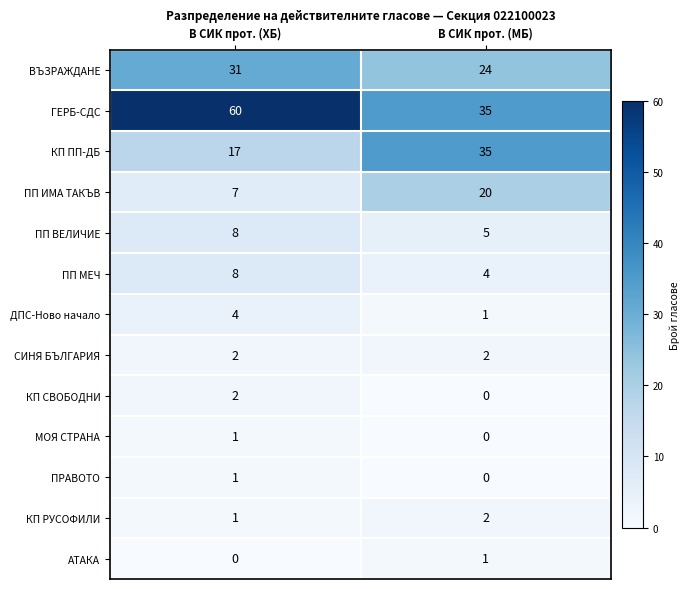

The value of СИНЯ БЪЛГАРИЯ at В СИК прот. (ХБ) is 2. True or false?

True